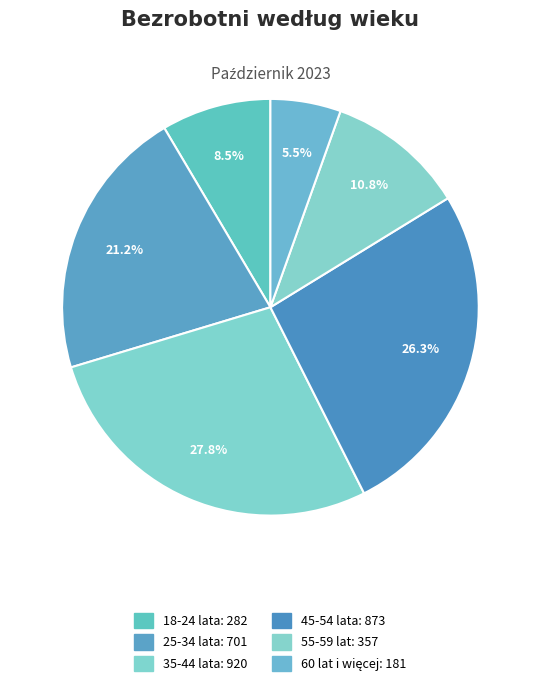

Rank the categories by value from highest to lowest.

35-44 lata, 45-54 lata, 25-34 lata, 55-59 lat, 18-24 lata, 60 lat i więcej